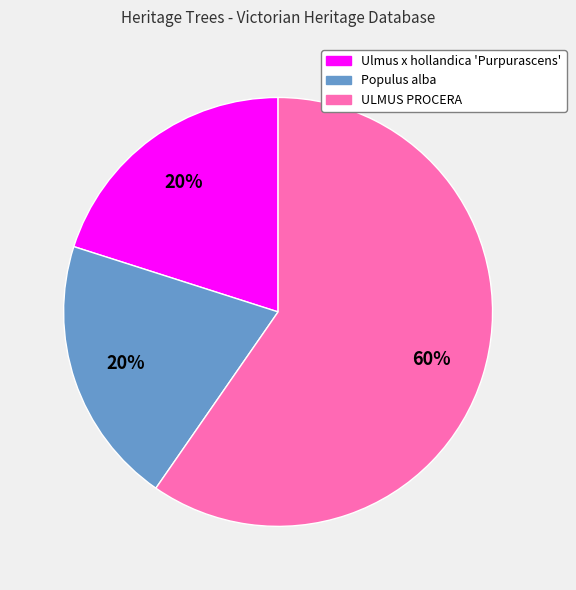

What is the ratio of the value at Populus alba to the value at ULMUS PROCERA?

0.3